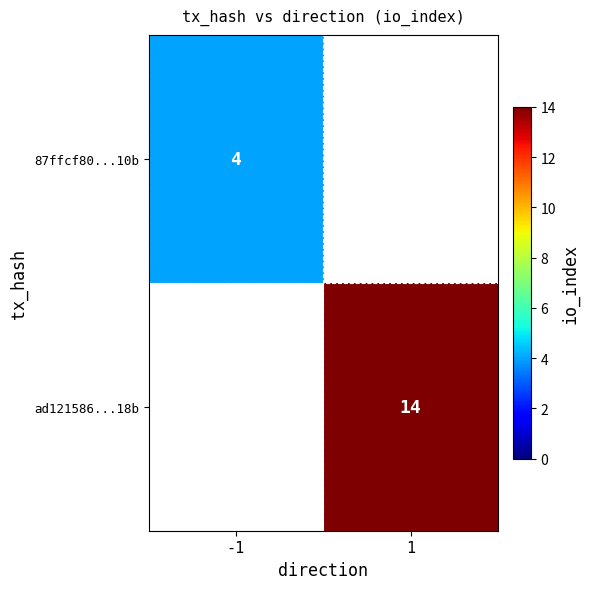

The value of ad121586...18b at 1 is 14. True or false?

True